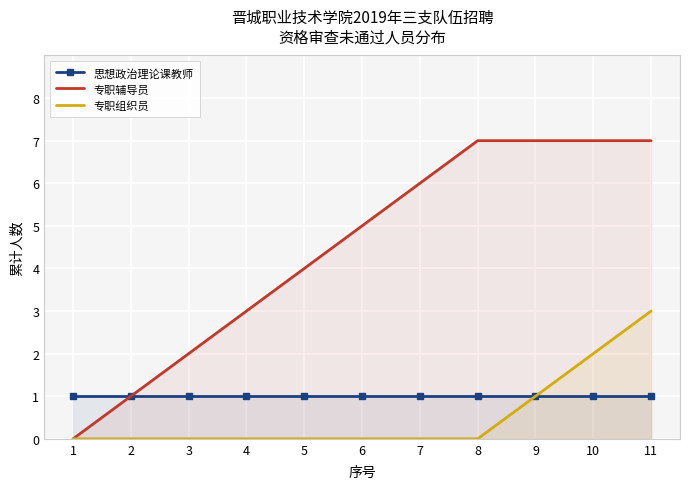

At which label does 思想政治理论课教师 reach its minimum?

1